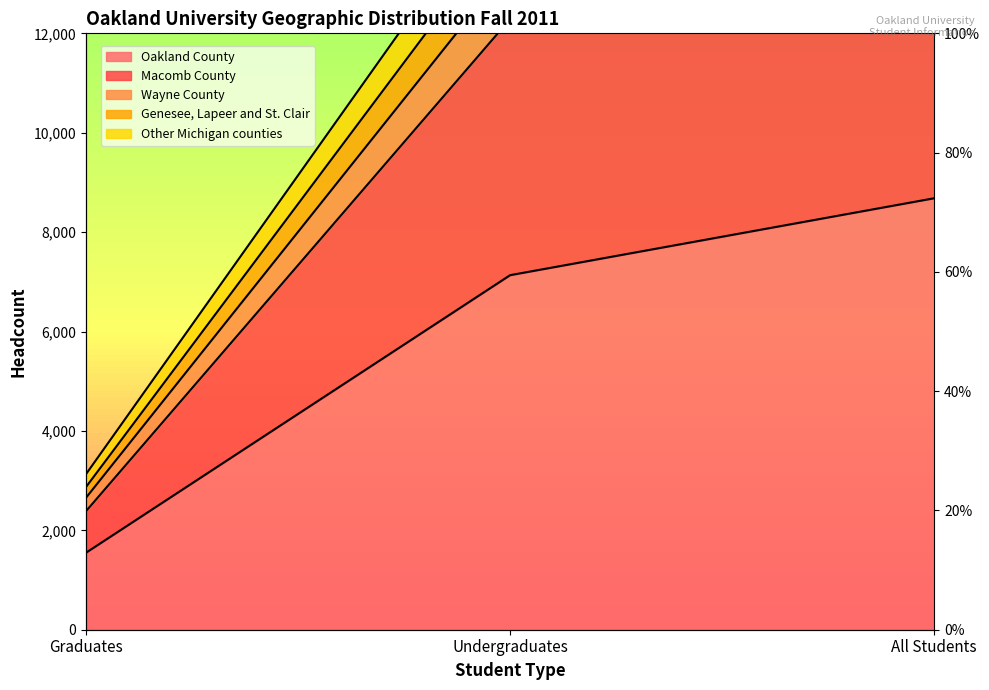

The Oakland County series shows 7134 at Undergraduates. True or false?

True